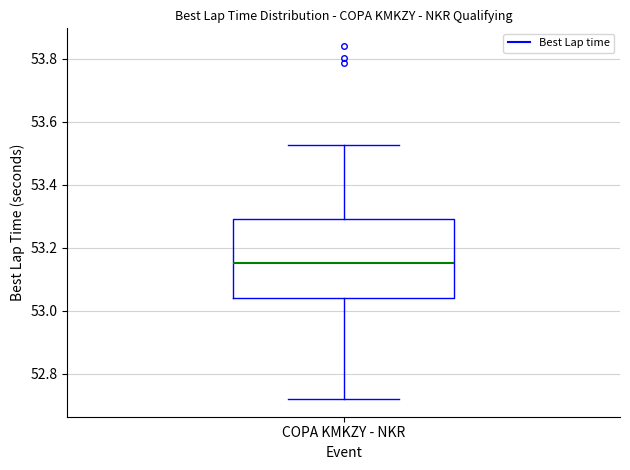

Read this box plot against the y-axis: the position of the median line, the range covered by the box, and the ends of both whiskers. The values are not printed on the chart, so give them approximately, as read against the axis.

median 53.16, box 53.04 to 53.30, whiskers 52.72 to 53.52